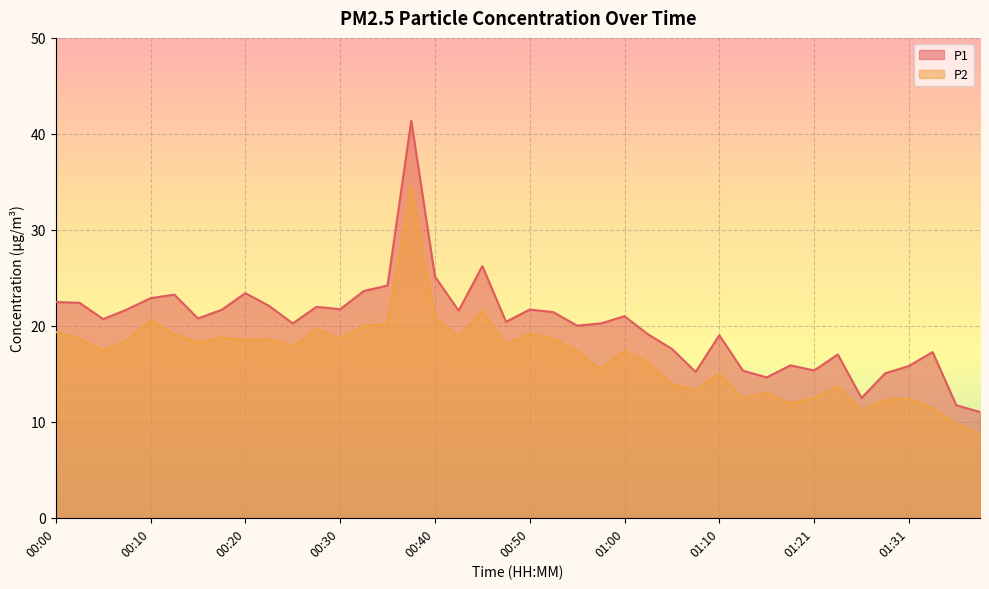

How many interior local peaks does the P2 series have?

12